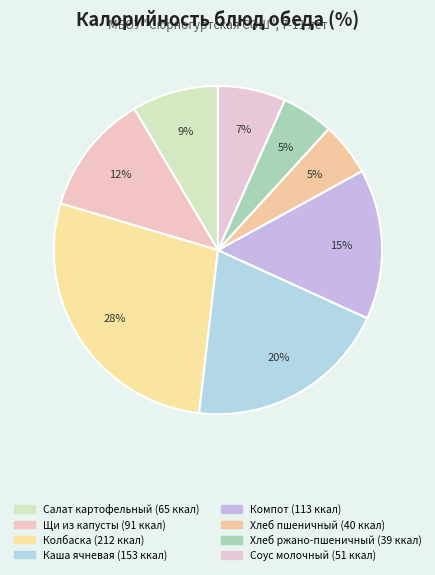

To the nearest percent, what is the difference between the largest and smallest slice percentages?

23%